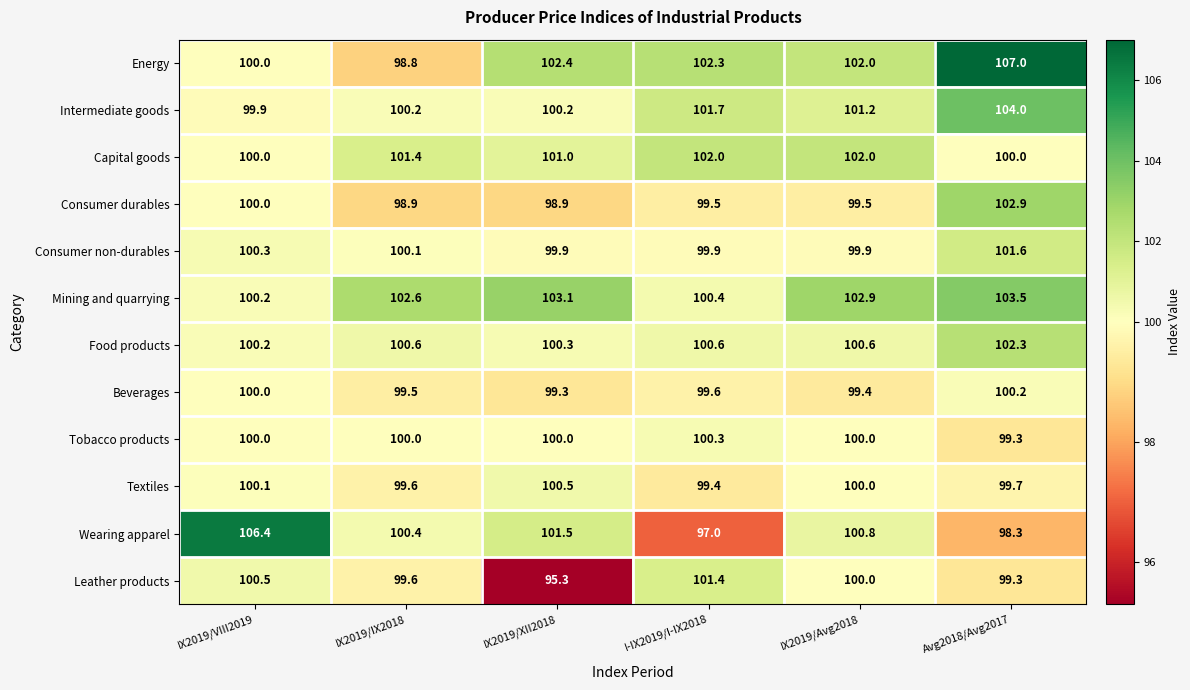

True or false: Tobacco products has a value of 38.3 at IX2019/VIII2019.

False